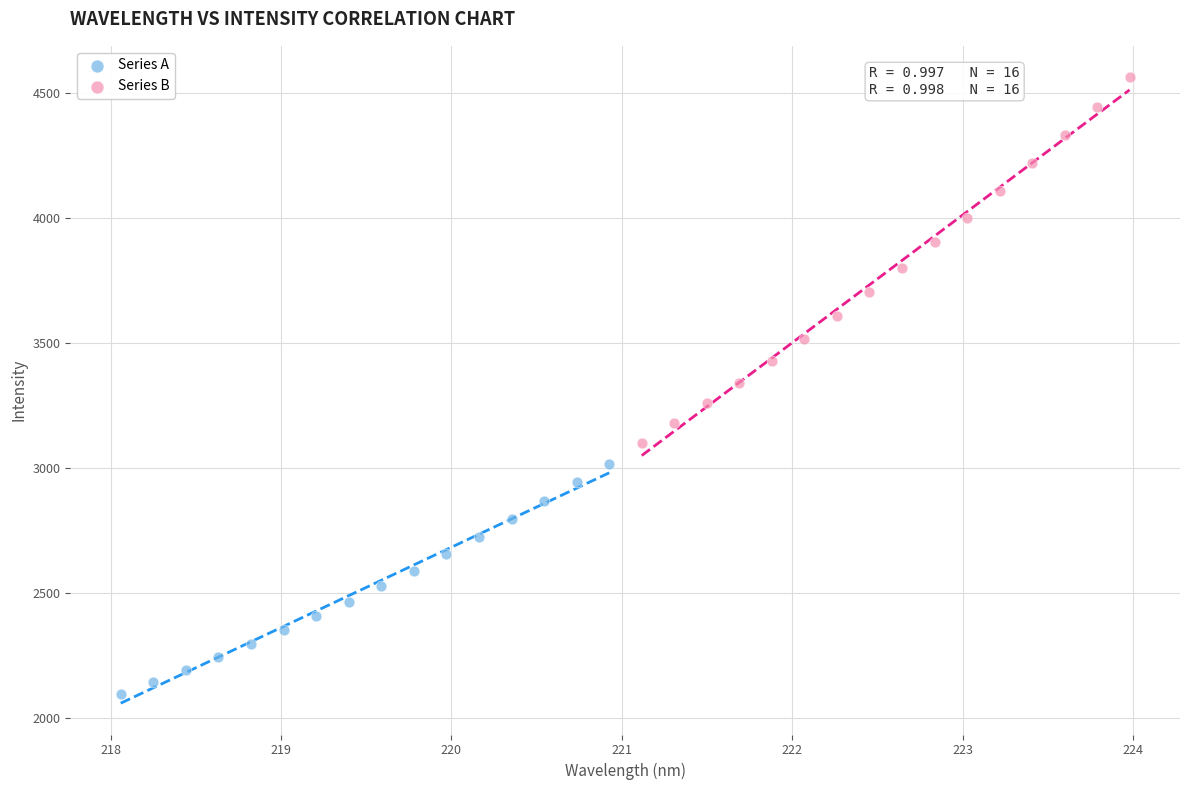

What are all the series names shown in the legend?

Series A, Series B